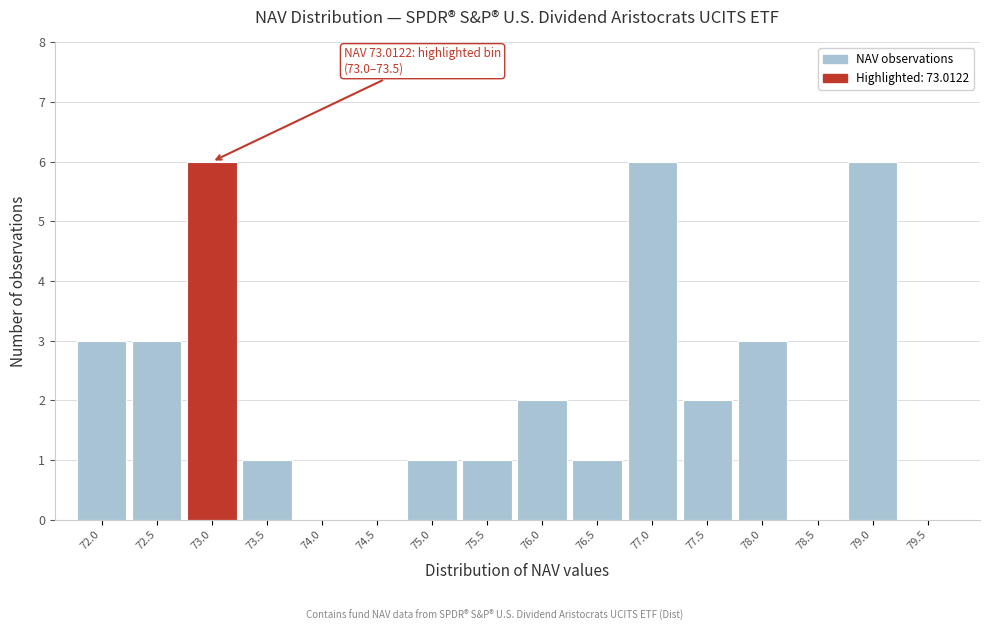

Reading right to left, transcribe all the data shown in this chart.

79.5=0	79.0=6	78.5=0	78.0=3	77.5=2	77.0=6	76.5=1	76.0=2	75.5=1	75.0=1	74.5=0	74.0=0	73.5=1	73.0=6	72.5=3	72.0=3